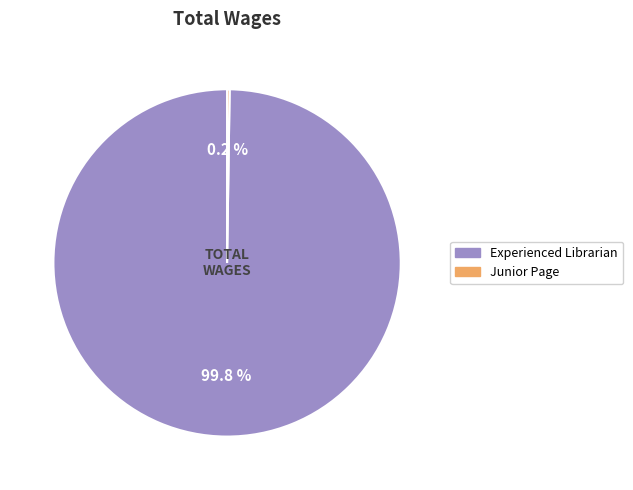

Which category has the biggest portion of the pie?

Experienced Librarian